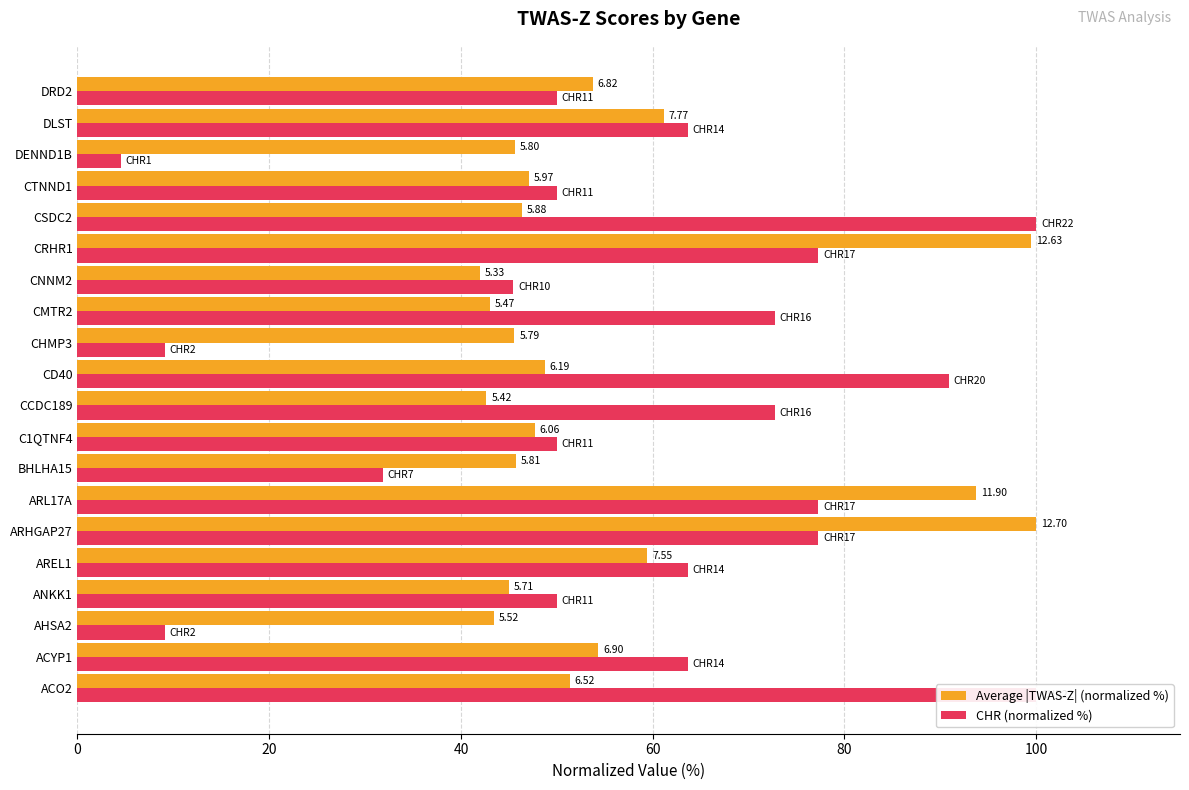

What is the approximate value of CHR (normalized %) at DRD2?

50.0